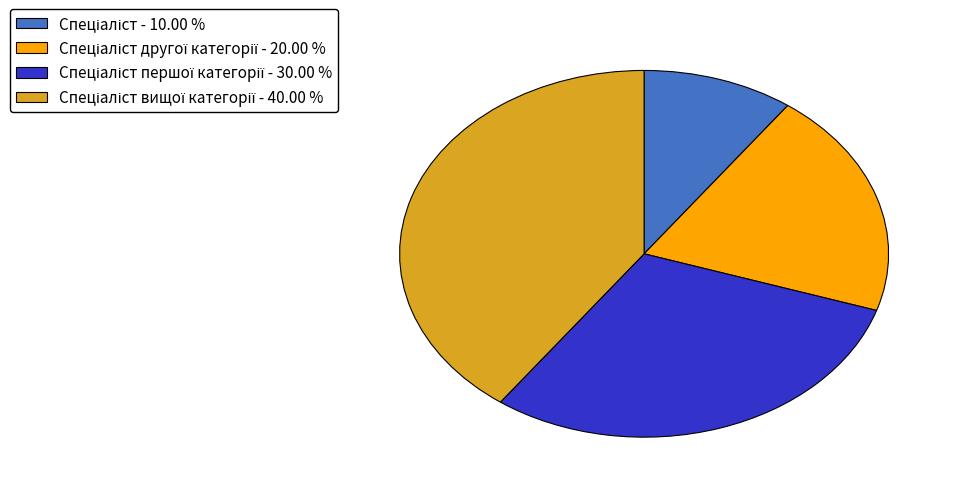

Does any single category account for the majority?

No